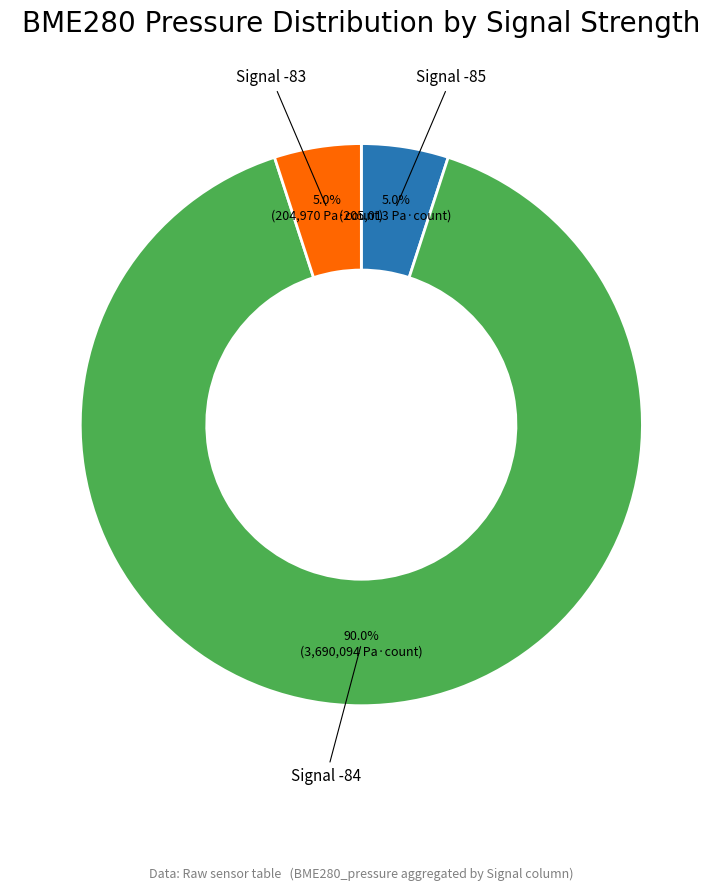

Does any single category account for the majority?

Yes